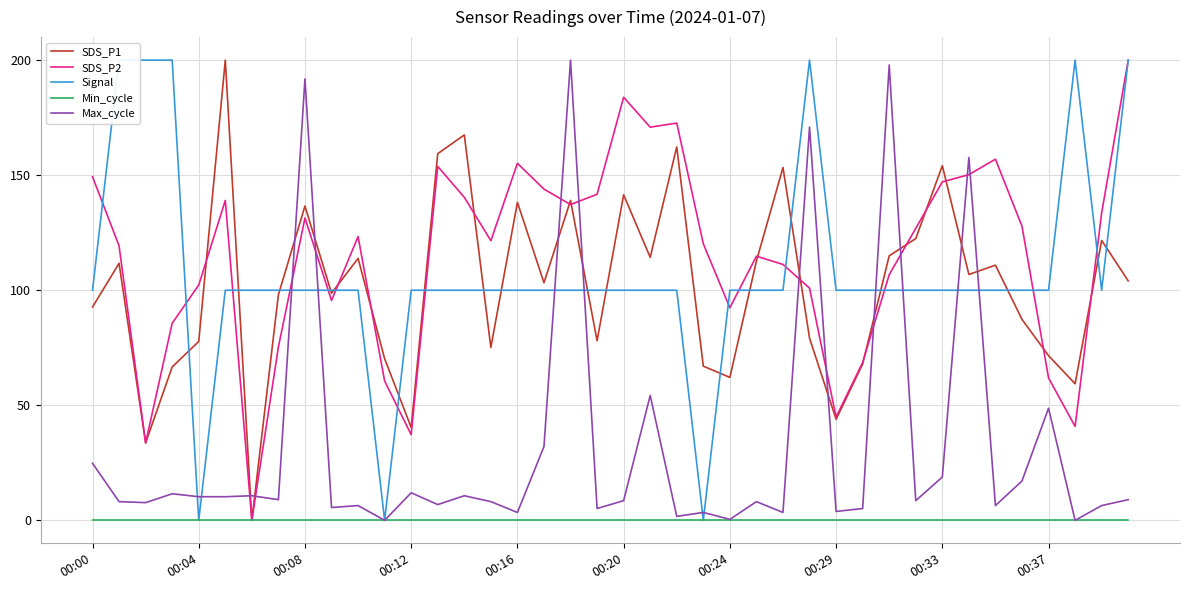

How many lines are shown in the chart?

5